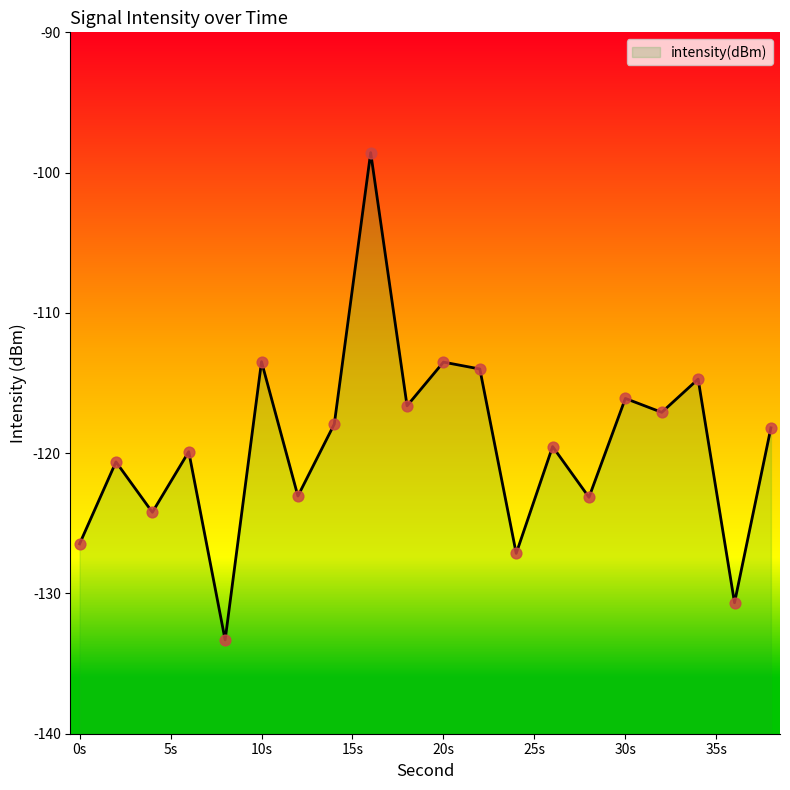

What is the change in value from 18 to 36?

-14.0